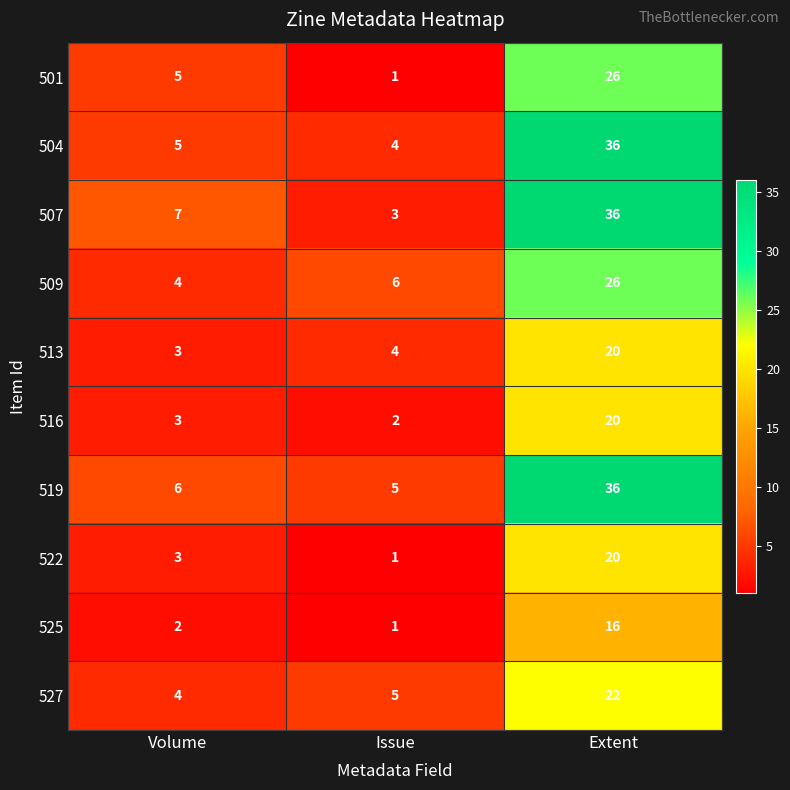

Which series has the largest total across all categories?

519